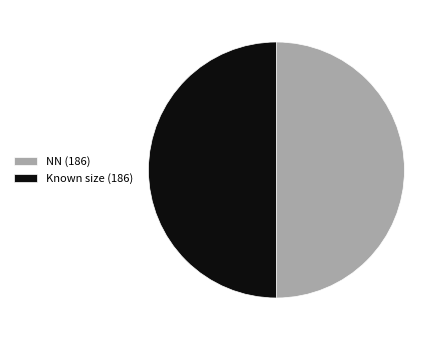

What is the ratio of the value at Known size (186) to the value at NN (186)?

1.0